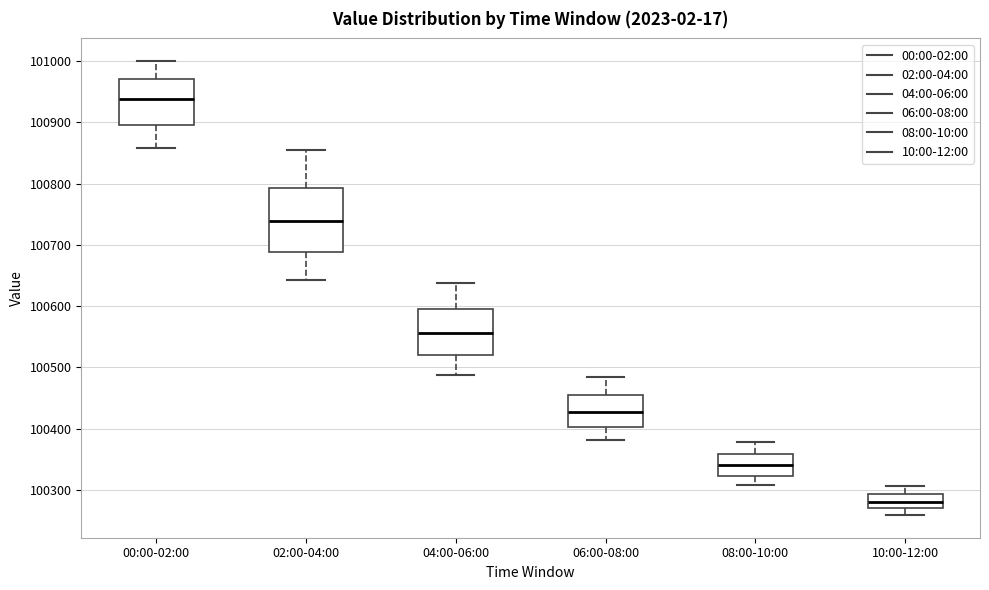

Where is the upper edge of the box for 06:00-08:00 on the y-axis? The values are not printed on the chart, so give them approximately, as read against the axis.

100450